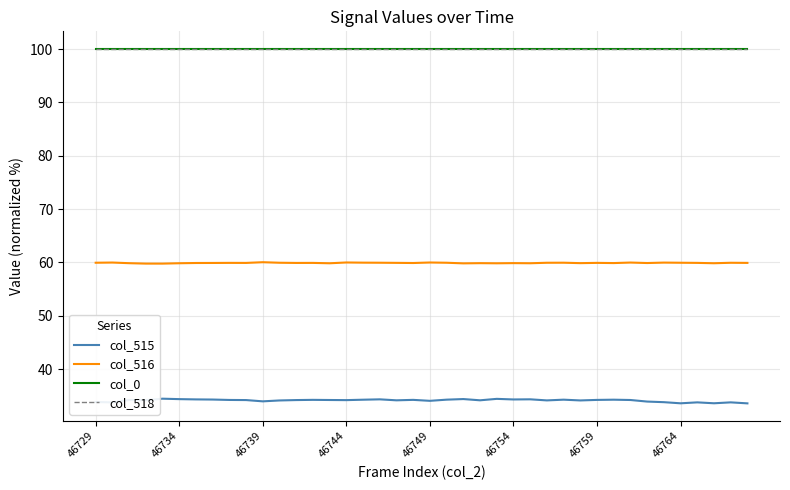

What is the highest value of the col_516 series?

60.0